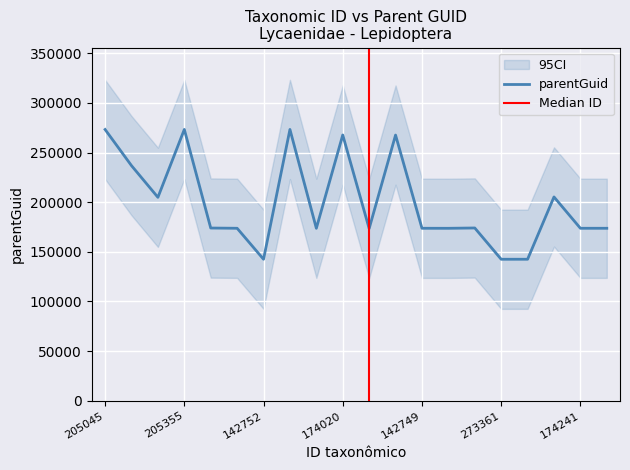

What is the difference between the second highest and minimum values?

130782